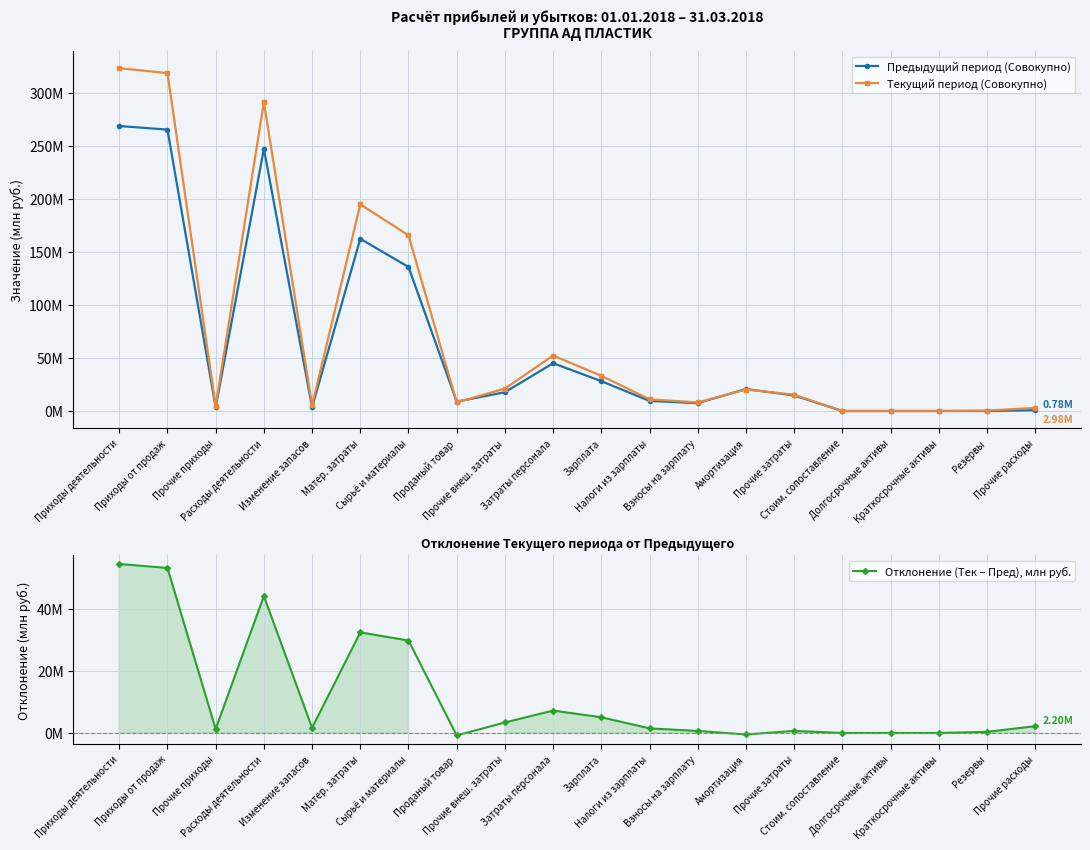

What is the label of the 5th point from the right?

Стоим. сопоставление